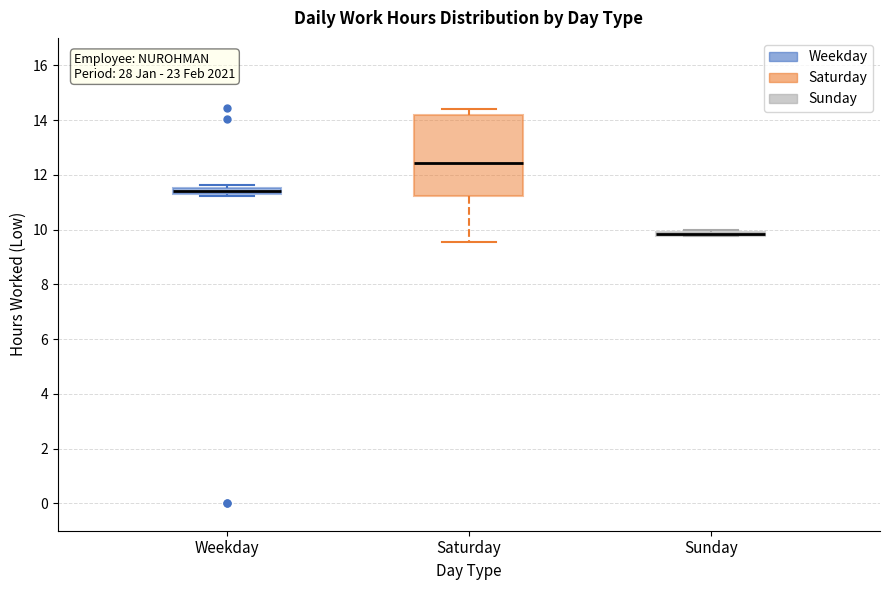

Where is the lower edge of the box for Saturday on the y-axis? The values are not printed on the chart, so give them approximately, as read against the axis.

11.2